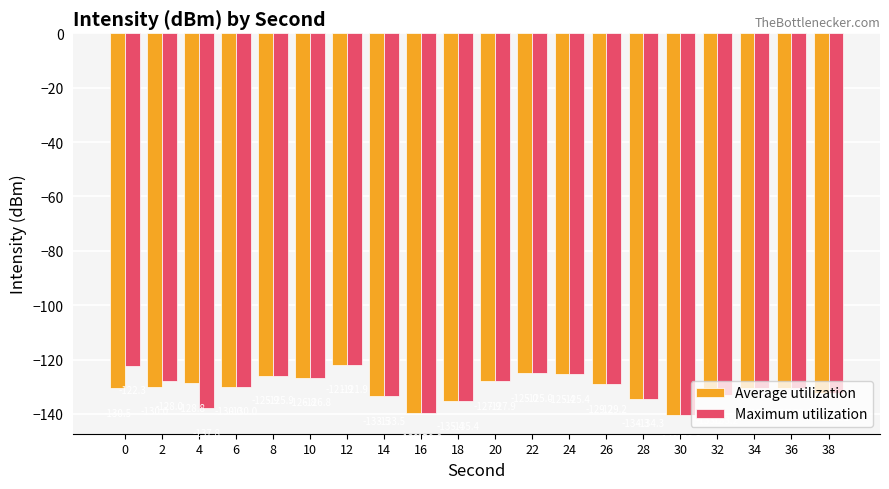

What is the minimum value shown in the chart?

-140.3